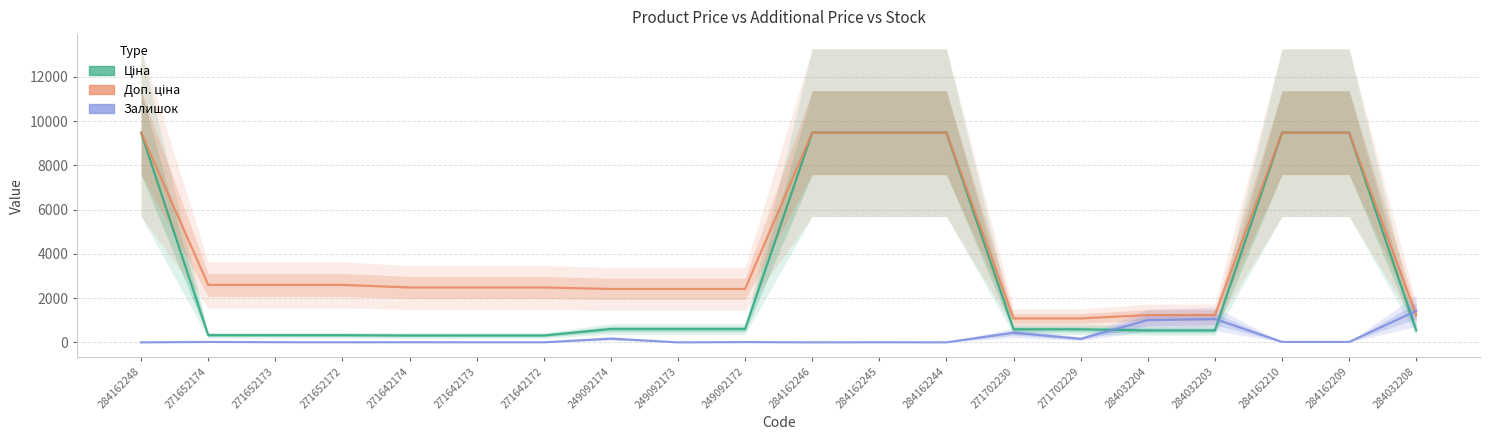

What is the sum of the Доп. ціна values at 271652174 and 284162244?

12078.4